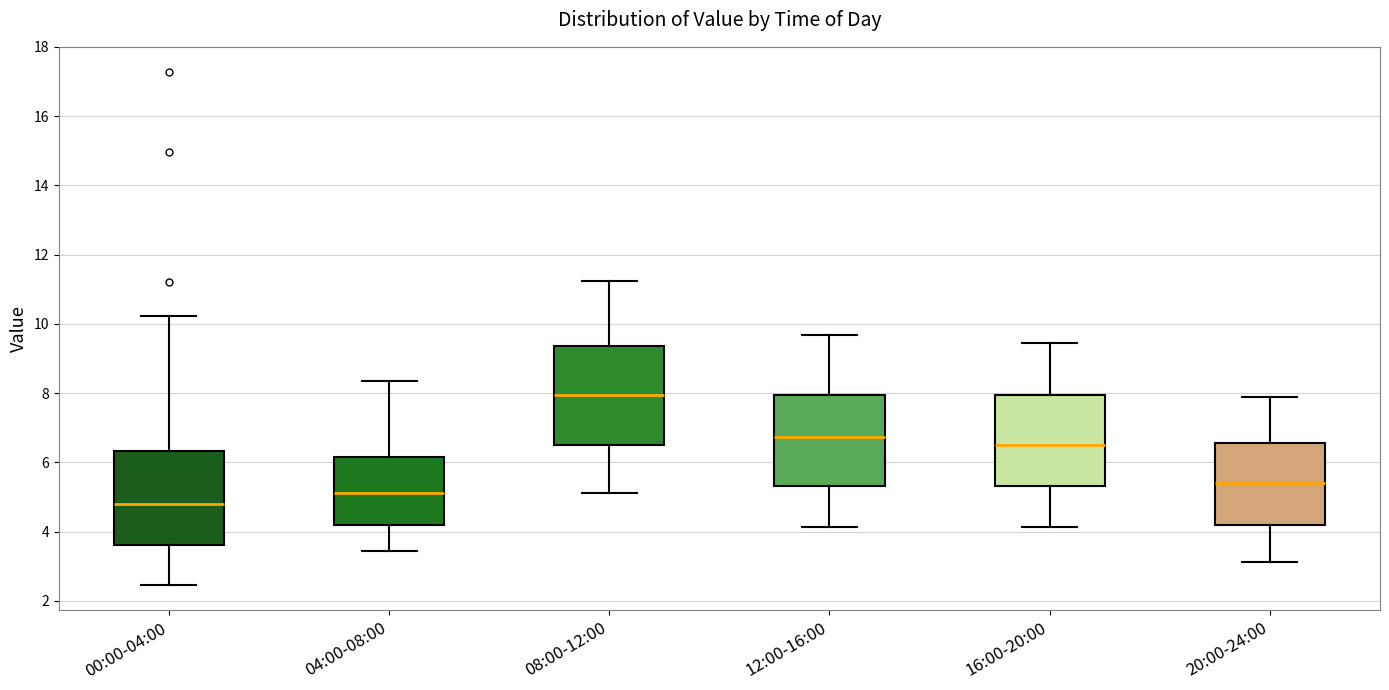

Reading left to right, read every box against the y-axis: the position of its median line, the range the box covers, and the ends of its whiskers. The values are not printed on the chart, so give them approximately, as read against the axis.

00:00-04:00: median 4.8, box 3.6 to 6.4, whiskers 2.4 to 10.2
04:00-08:00: median 5.2, box 4.2 to 6.2, whiskers 3.4 to 8.4
08:00-12:00: median 8.0, box 6.6 to 9.4, whiskers 5.2 to 11.2
12:00-16:00: median 6.8, box 5.4 to 8.0, whiskers 4.2 to 9.6
16:00-20:00: median 6.6, box 5.4 to 8.0, whiskers 4.2 to 9.4
20:00-24:00: median 5.4, box 4.2 to 6.6, whiskers 3.2 to 7.8